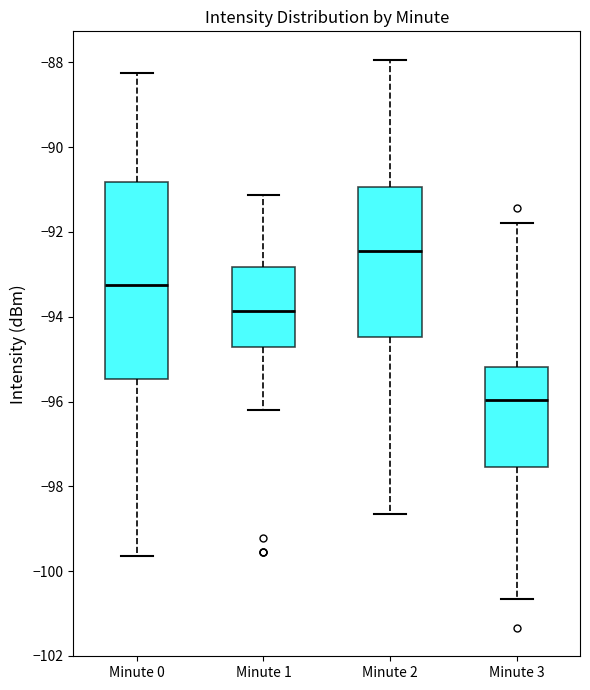

Where is the lower edge of the box for Minute 3 on the y-axis? The values are not printed on the chart, so give them approximately, as read against the axis.

-97.6